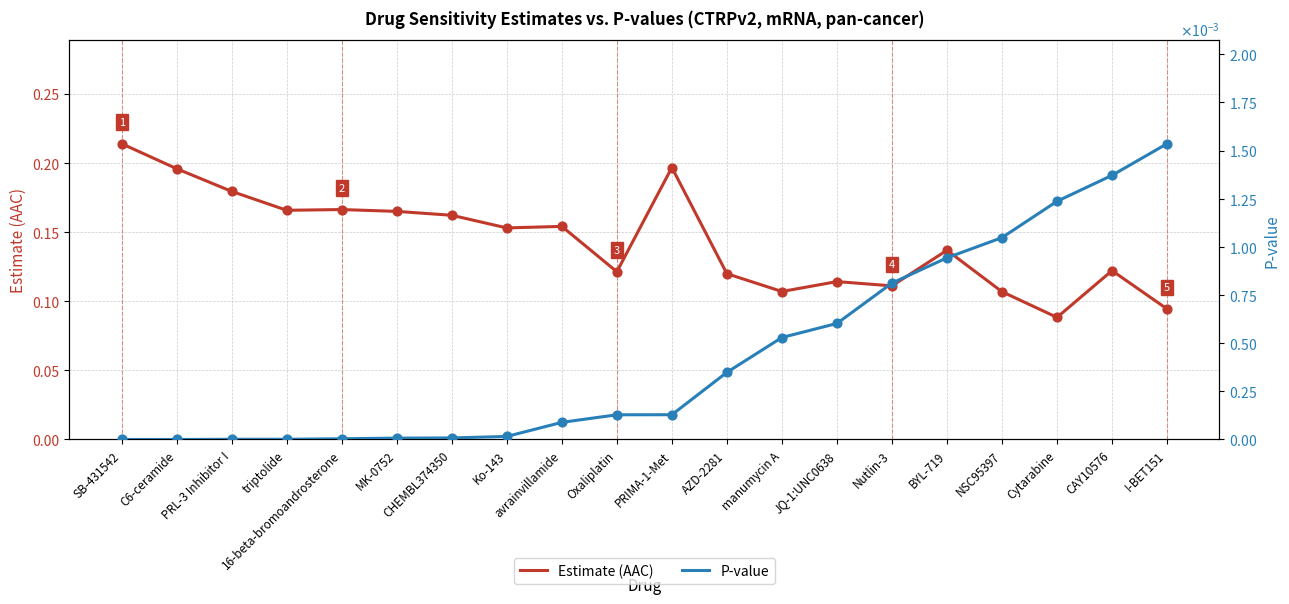

Which series has the largest total across all categories?

Estimate (AAC)